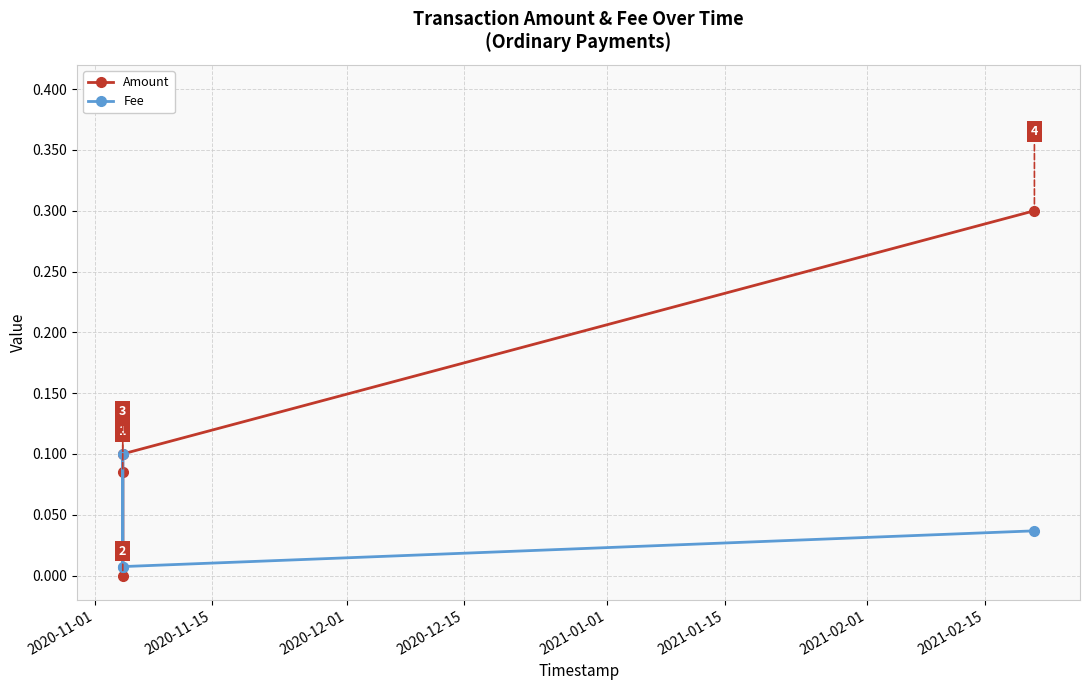

After their last crossing, which series has the higher values: Fee or Amount?

Amount